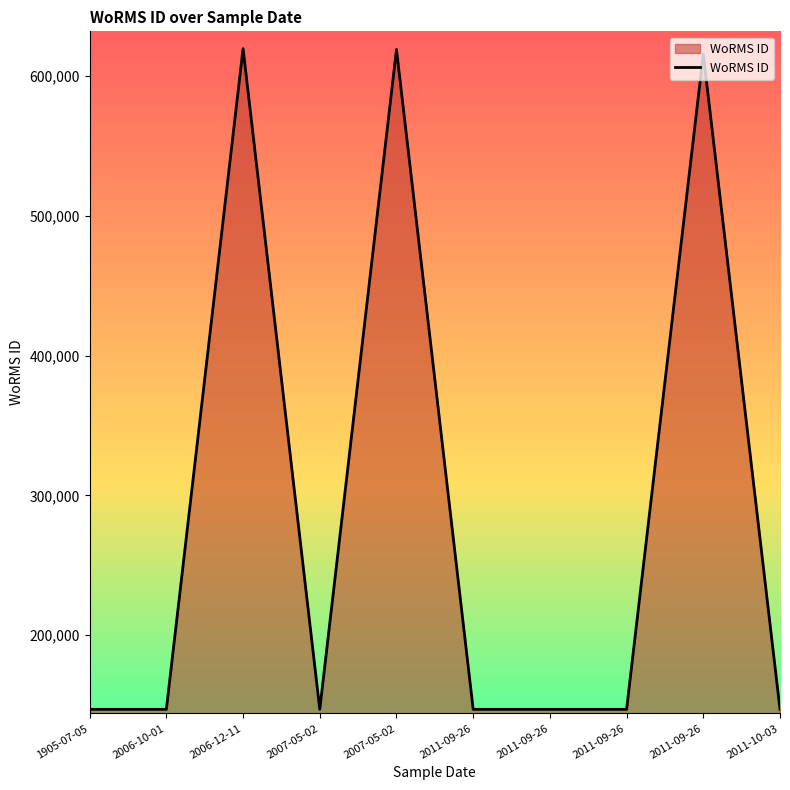

Approximately how many times larger is the value at 2011-09-26 compared to 1905-07-05?

1.0